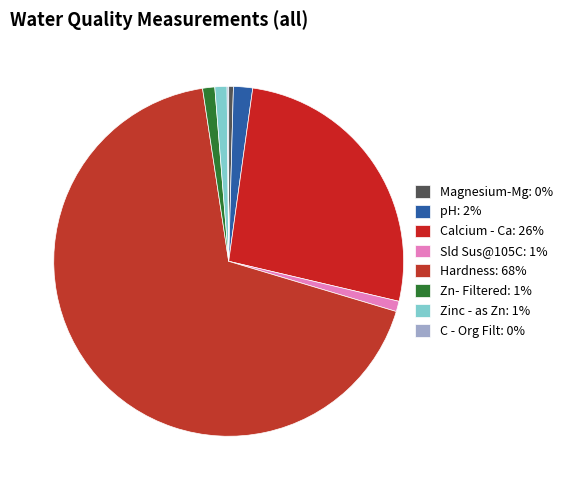

Which has a higher value, Magnesium-Mg or Sld Sus@105C?

Sld Sus@105C